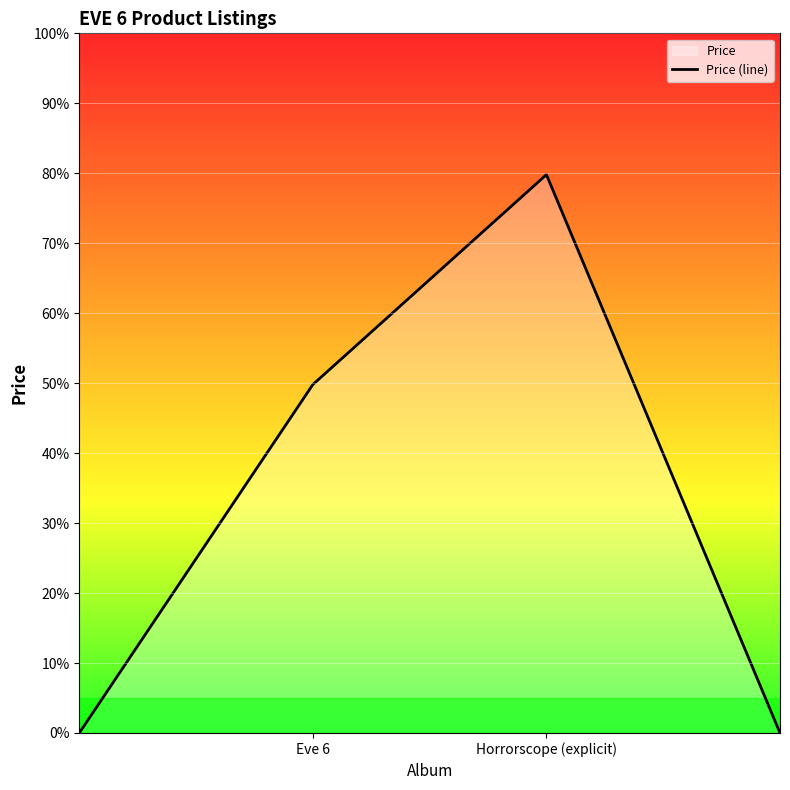

What is the difference between the second highest and second lowest values?

49.8